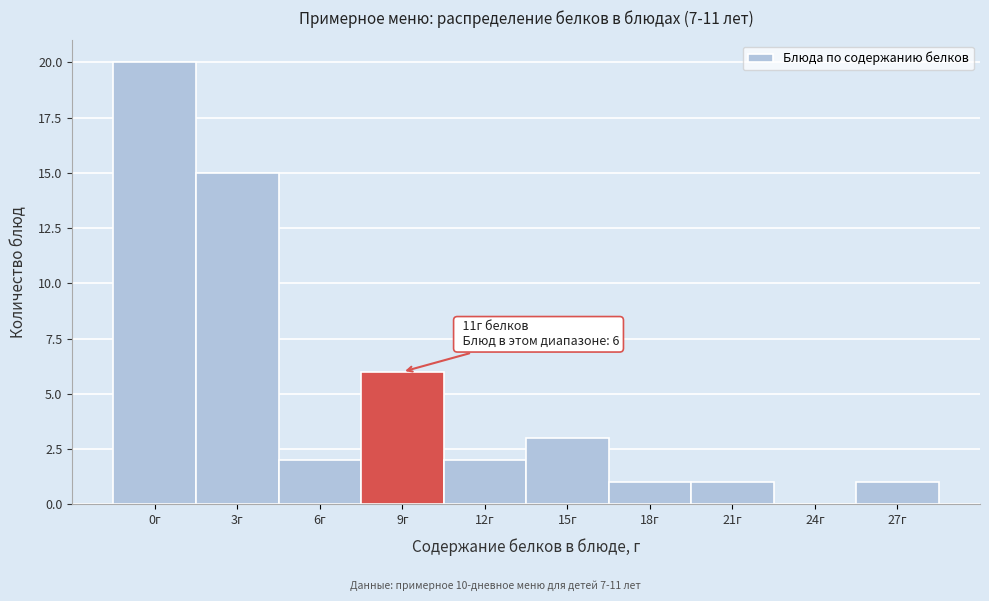

Reading right to left, list all the values displayed in this chart.

27г=1	24г=0	21г=1	18г=1	15г=3	12г=2	9г=6	6г=2	3г=15	0г=20